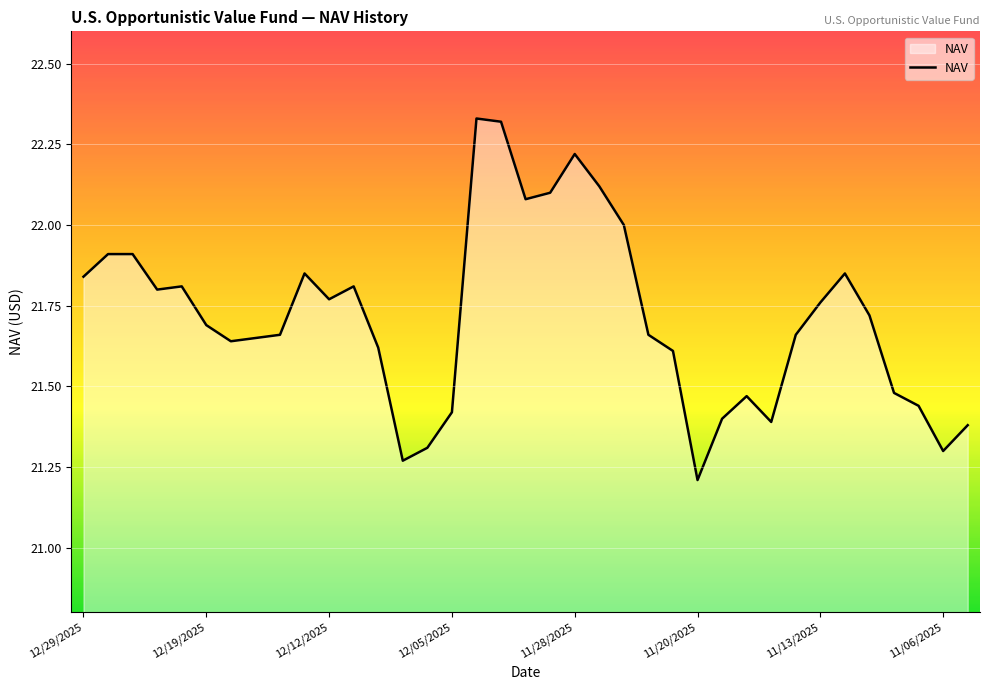

Does the chart have visible grid lines?

Yes